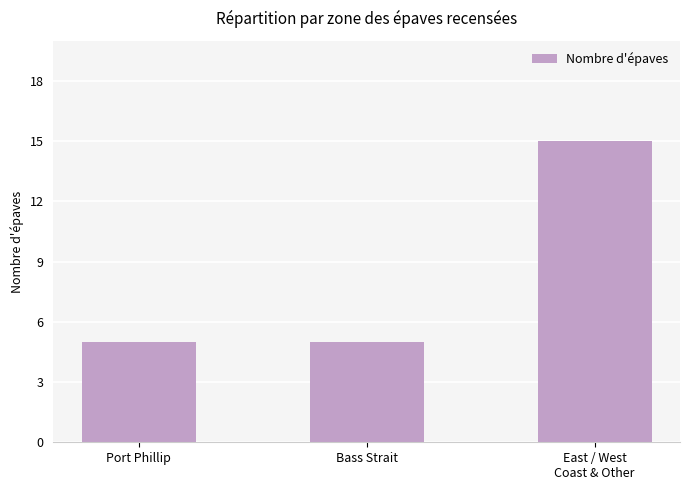

Reading right to left, list all the values displayed in this chart.

East / West
Coast & Other=15	Bass Strait=5	Port Phillip=5